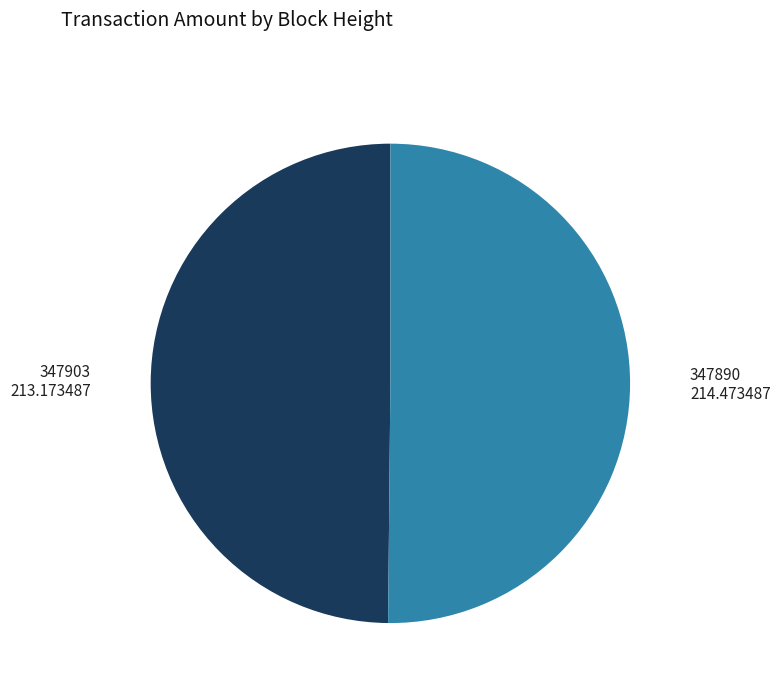

Is it true that 347890 is 50% of the pie?

True